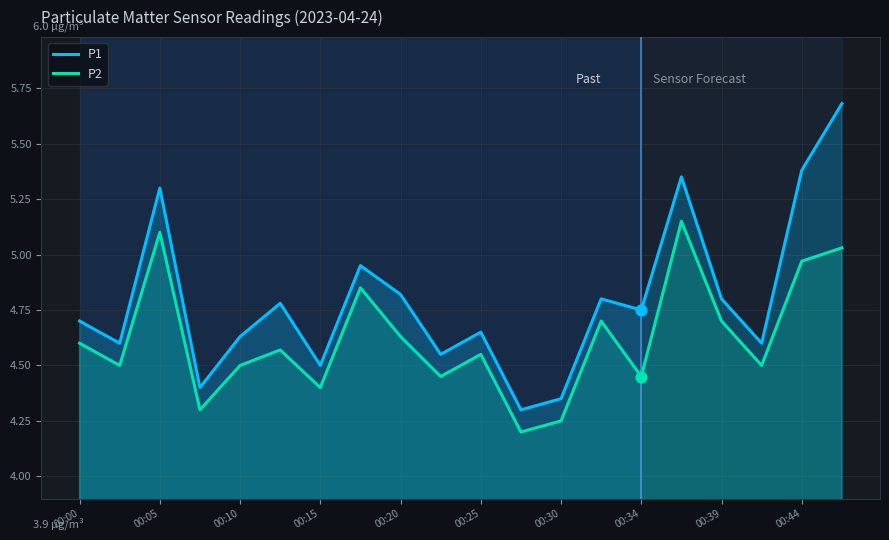

At how many categories does at least one series exceed 4?

20